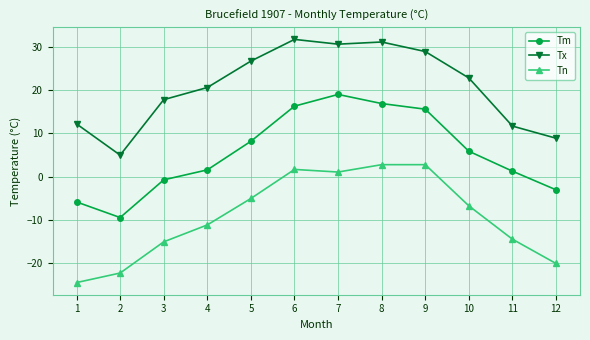

What is the average value of the Tx series?

20.7